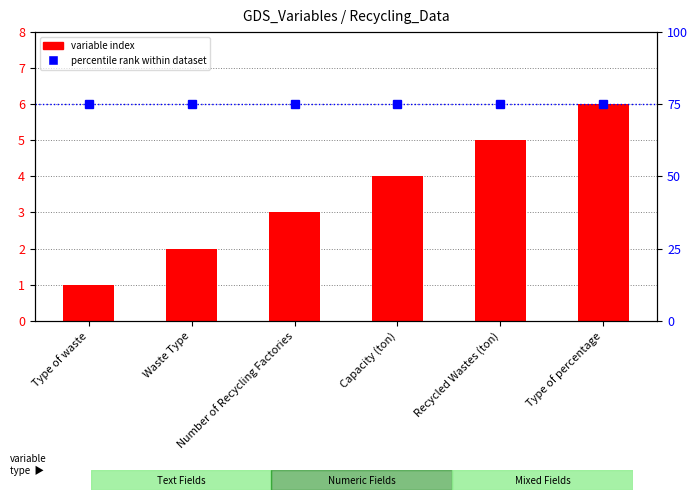

Count the number of data series in this chart.

2